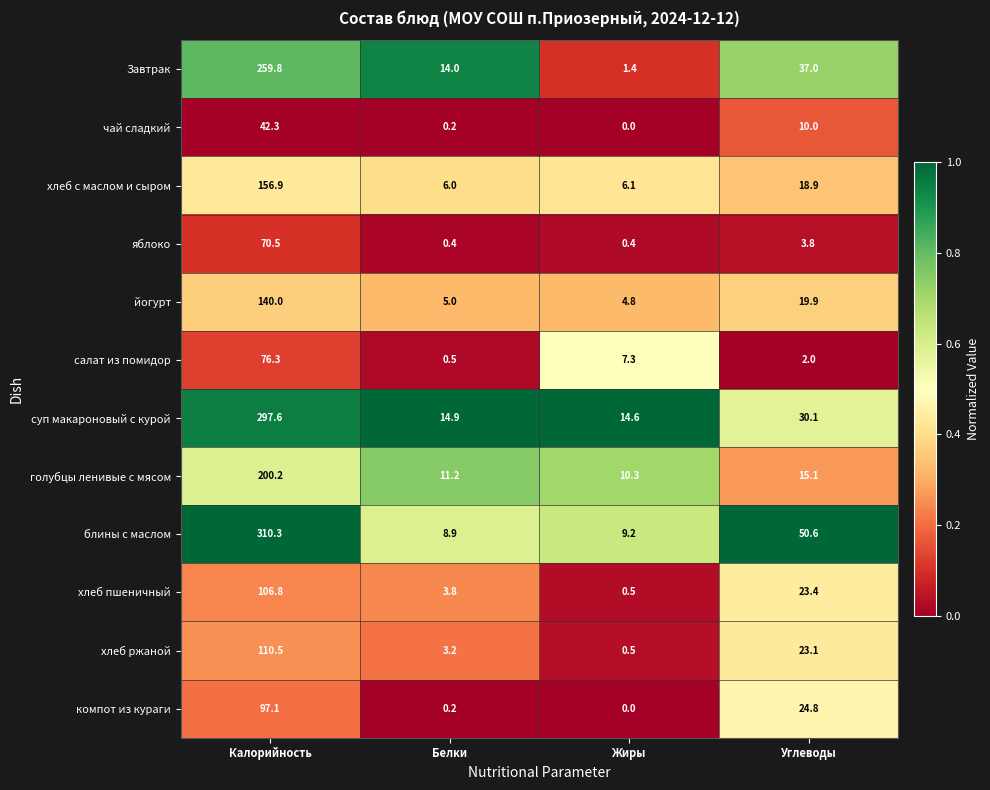

What is the total value across all series at Жиры?

55.1